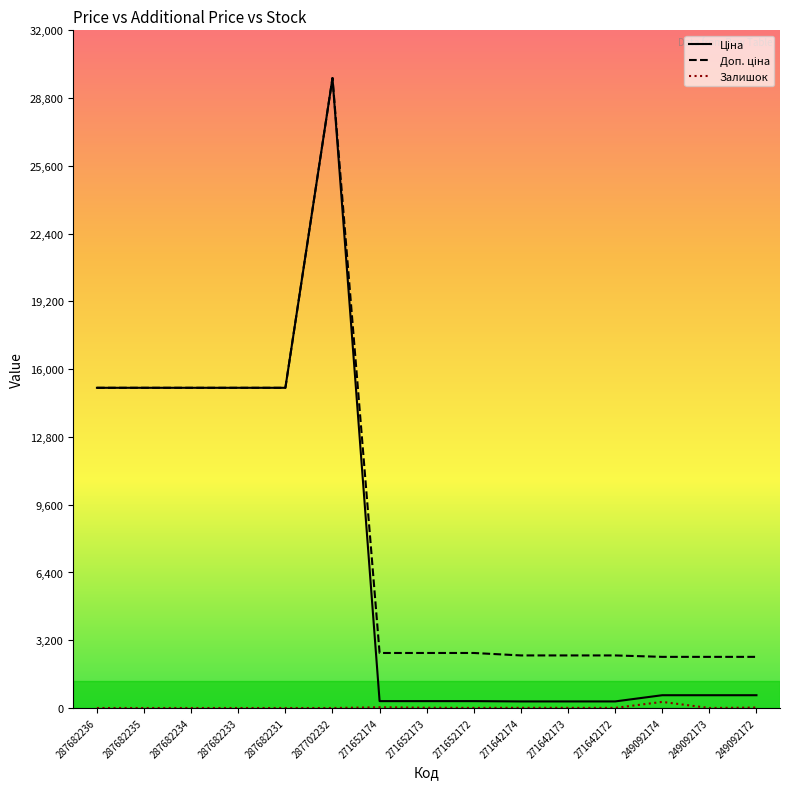

At which category is the sum across all series the highest?

287702232